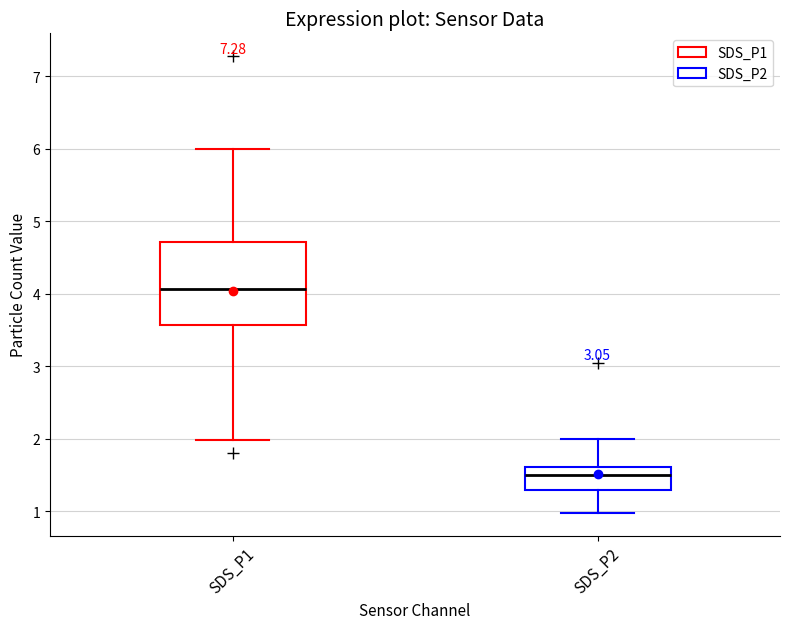

Reading left to right, read every box against the y-axis: the position of its median line, the range the box covers, and the ends of its whiskers. The values are not printed on the chart, so give them approximately, as read against the axis.

SDS_P1: median 4.1, box 3.6 to 4.7, whiskers 2.0 to 6.0
SDS_P2: median 1.5, box 1.3 to 1.6, whiskers 1.0 to 2.0